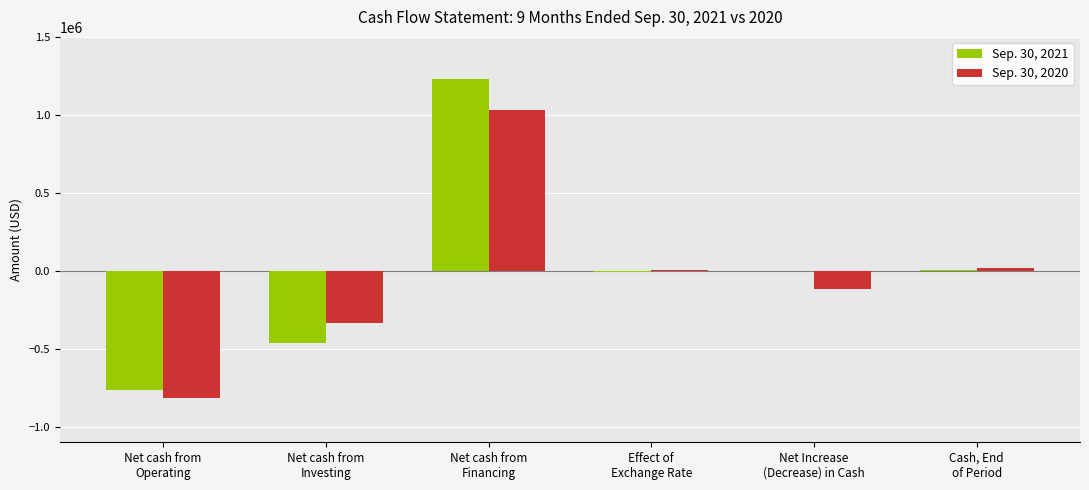

What is the sum of all Sep. 30, 2020 values?

-222766